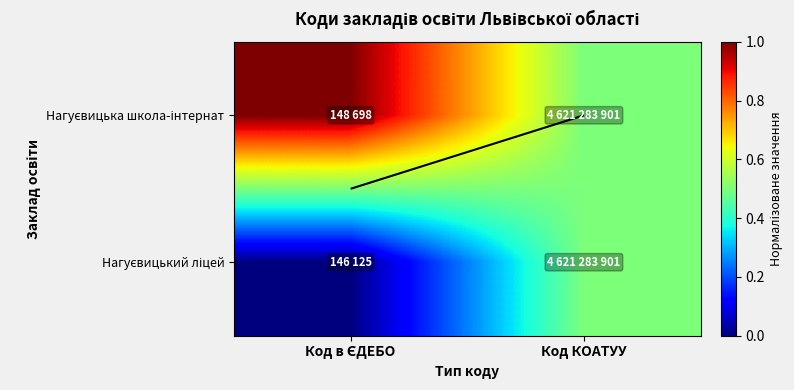

What is the spread (max minus min) of values at Код в ЄДЕБО?

1.0